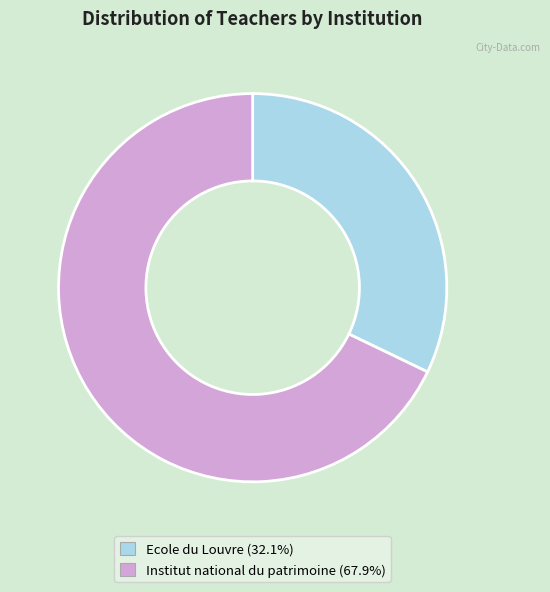

What is the largest slice in the pie chart?

Institut national du patrimoine